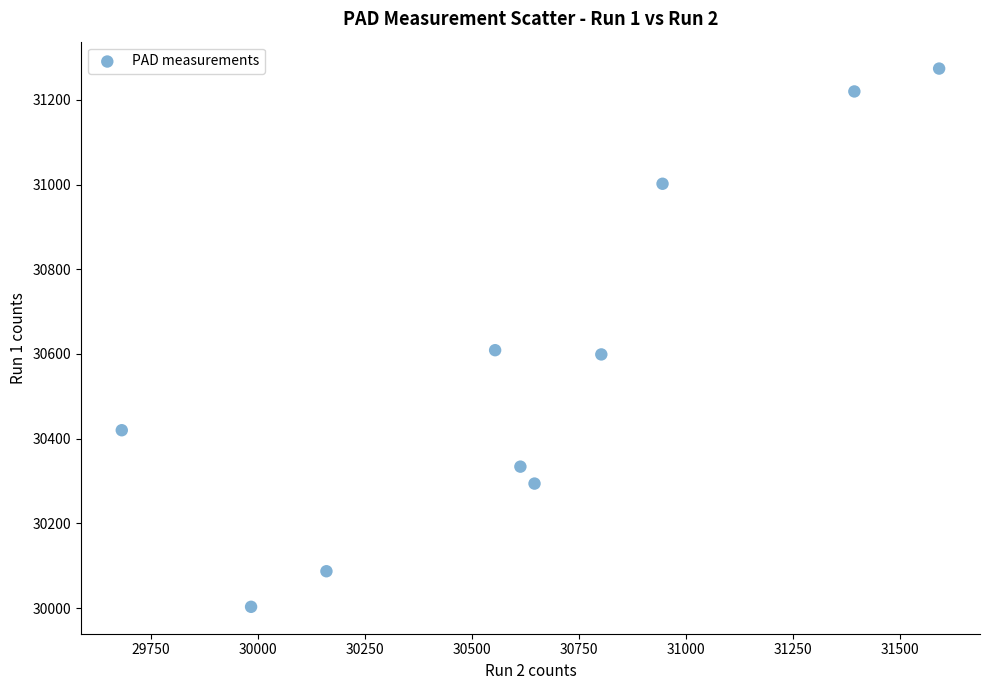

What is the average X value?

30637